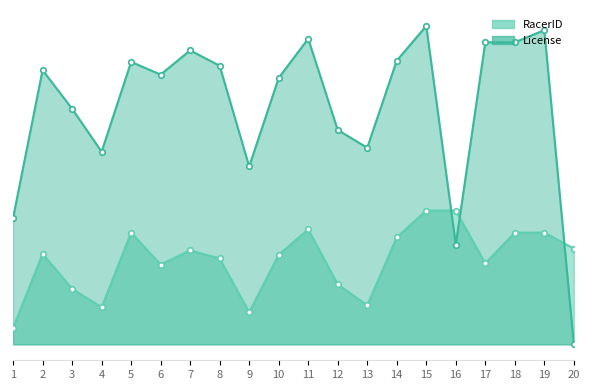

How many data points in RacerID are above 186350?

9